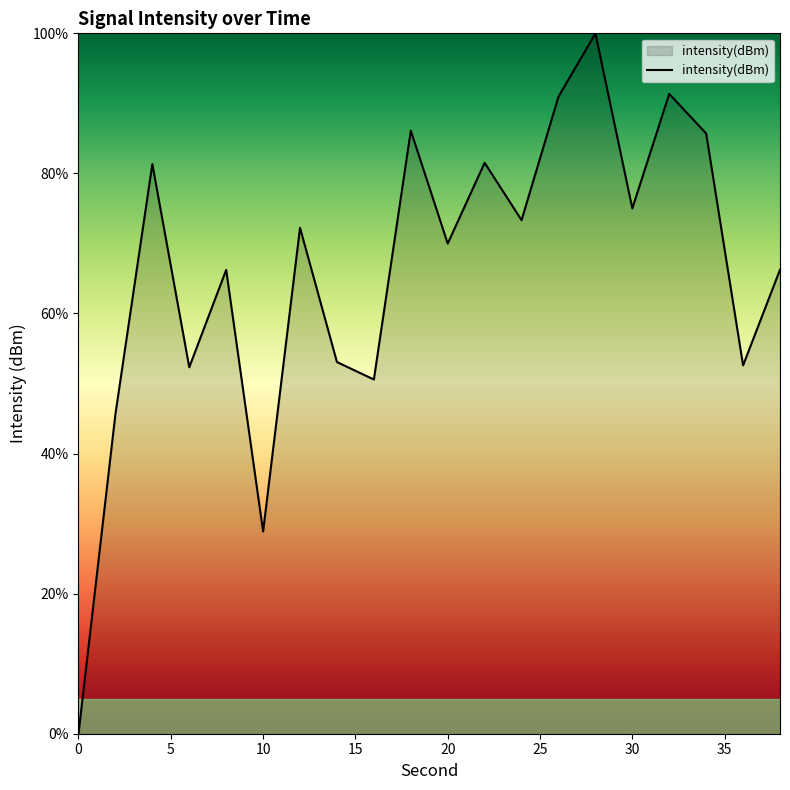

How many interior local valleys (lower than both neighbors) does the data have?

7